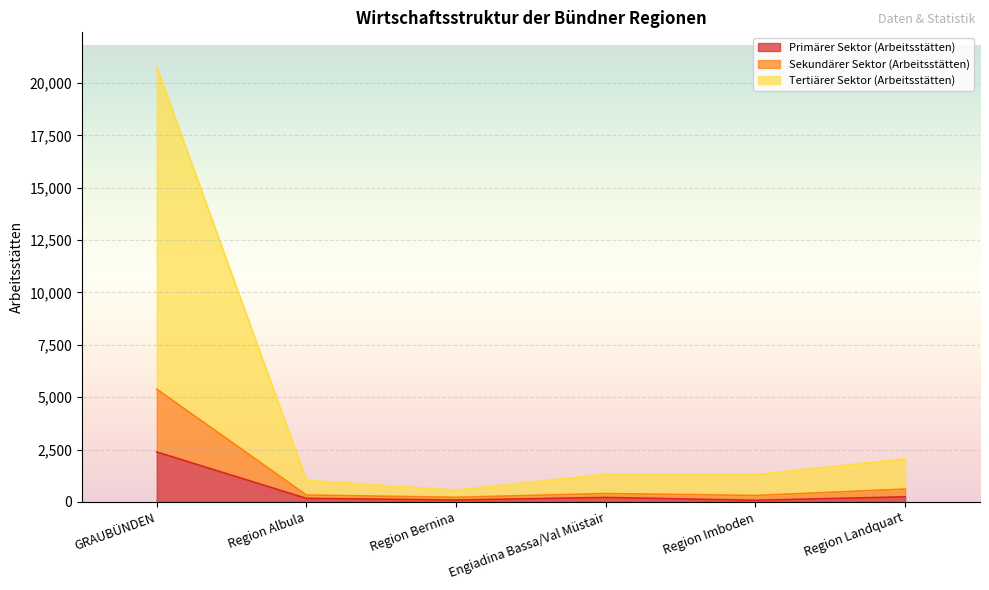

The Primärer Sektor (Arbeitsstätten) series shows 2386 at GRAUBÜNDEN. True or false?

True